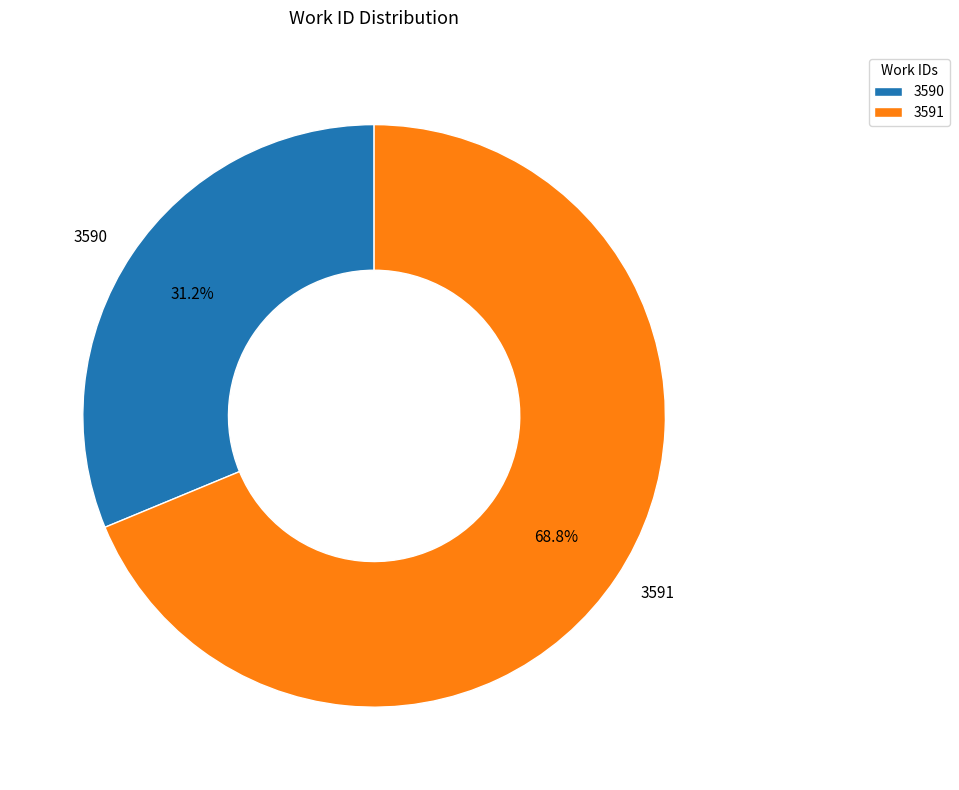

How many segments does this pie chart have?

2